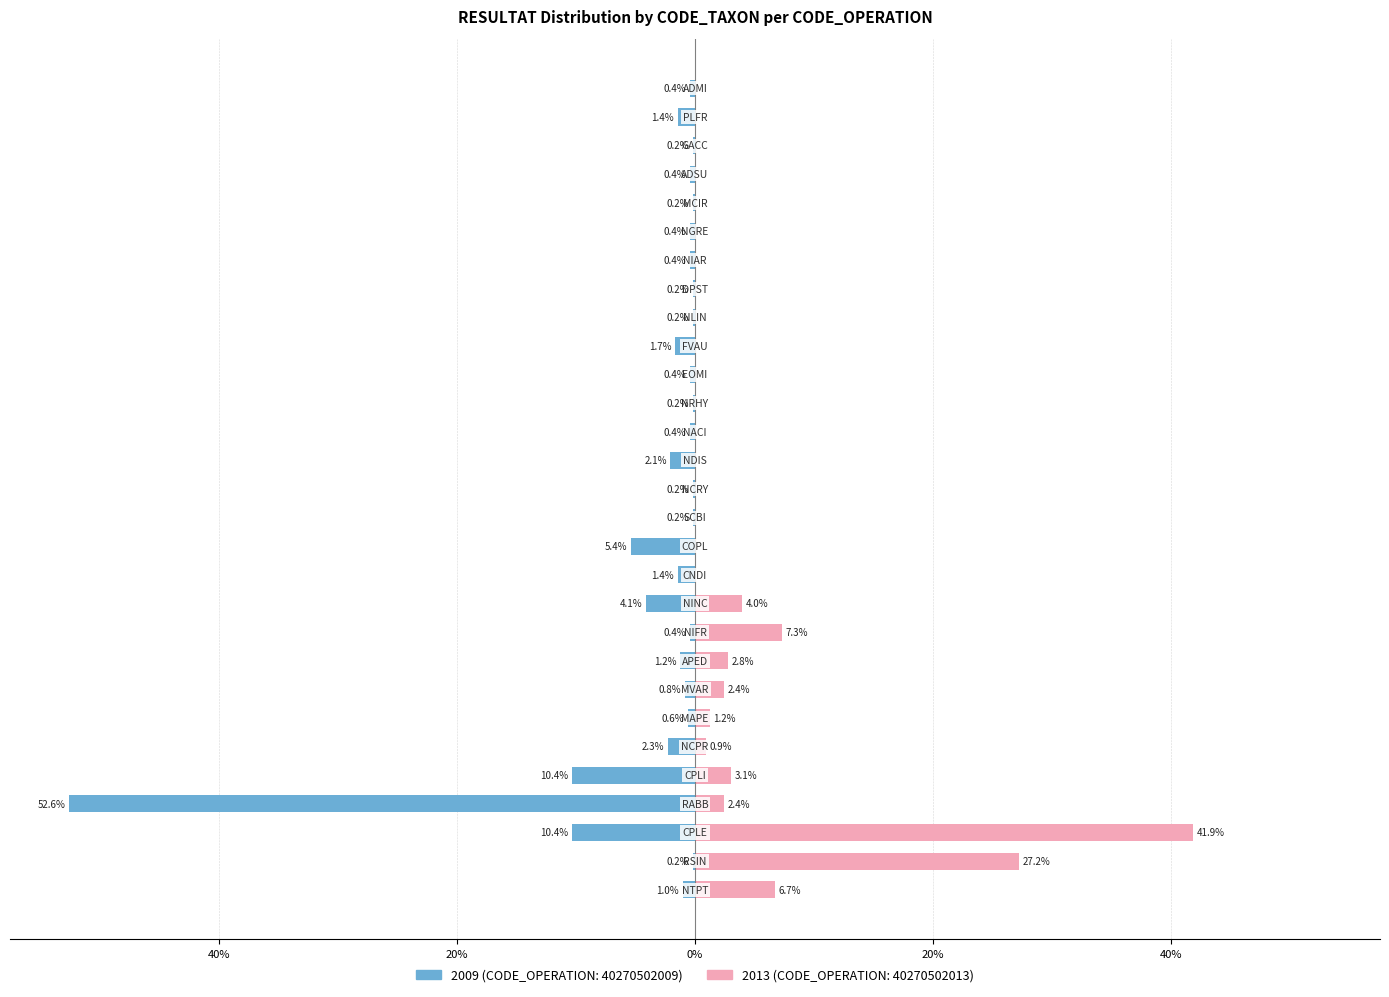

At which category is the sum across all series the highest?

CPLE